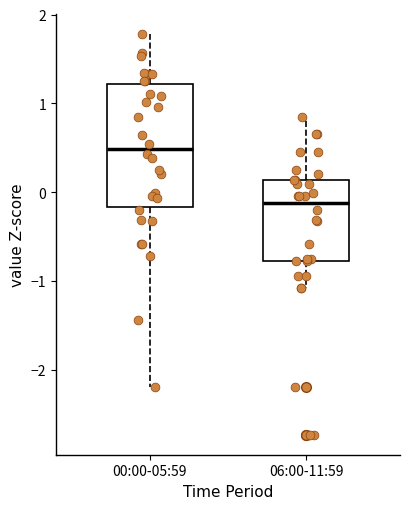

Reading left to right, transcribe this box plot: for each box, give where its median line is, the range the box spans, and where its two whiskers end, as read against the y-axis. The values are not printed on the chart, so give them approximately, as read against the axis.

00:00-05:59: median 0.5, box -0.2 to 1.2, whiskers -2.2 to 1.8
06:00-11:59: median -0.1, box -0.8 to 0.1, whiskers -1.1 to 0.8